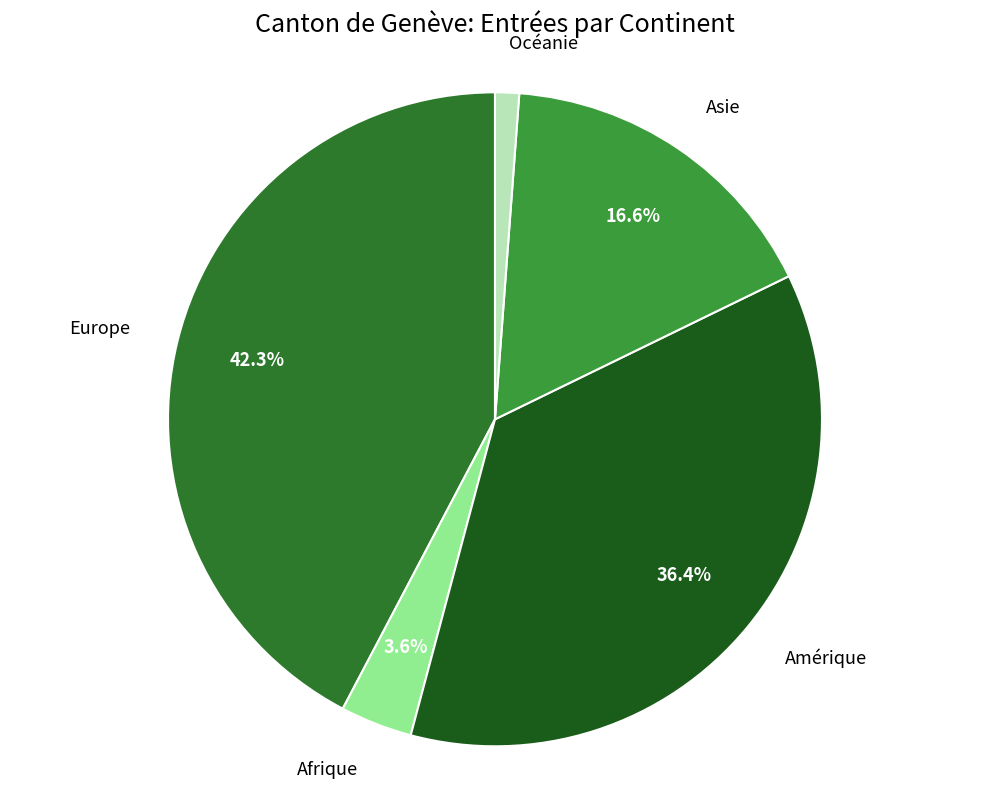

True or false: Europe accounts for 42% of the total.

True